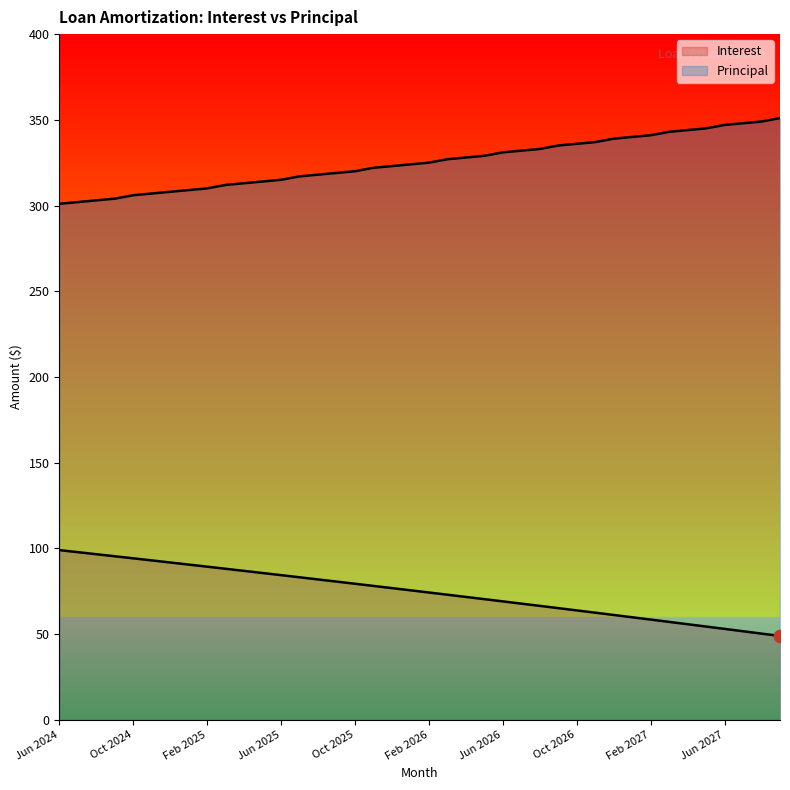

Which series has the largest Y range (max minus min)?

Interest